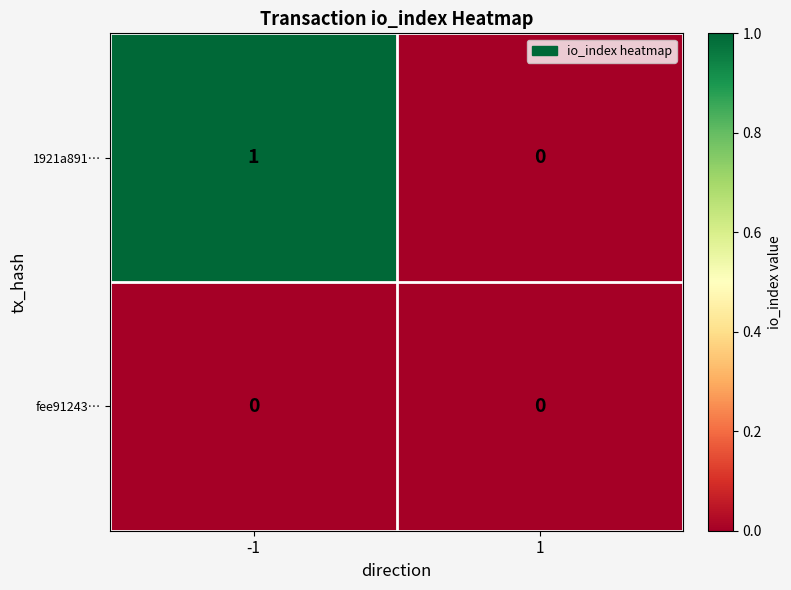

Which series changed the most between -1 and 1?

1921a891…